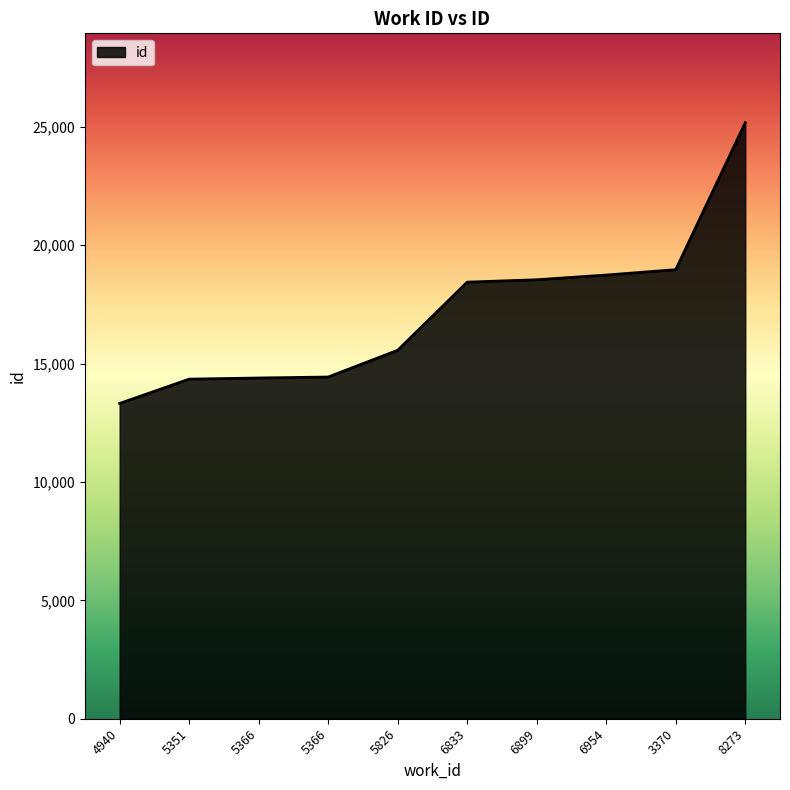

Reading left to right, list all the values displayed in this chart.

13317	14344	14392	14433	15563	18441	18541	18740	18968	25174